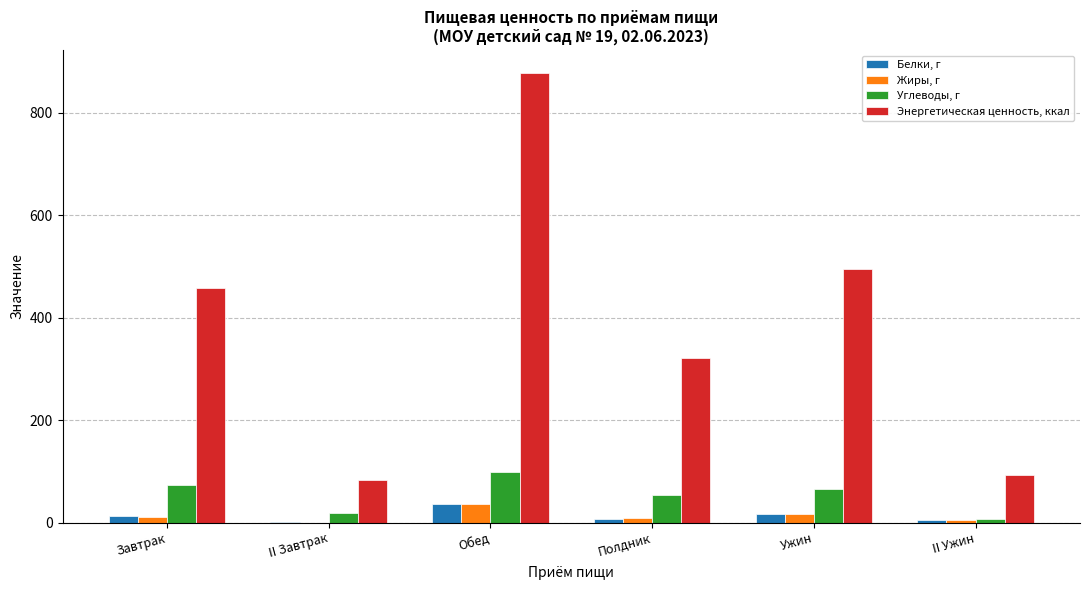

Are the bars grouped side by side (vs. stacked)?

Yes